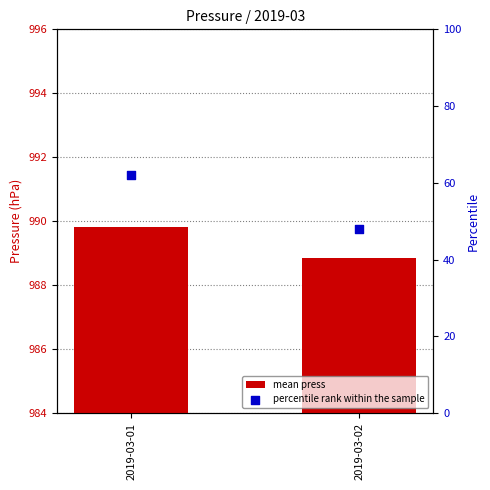

At how many categories does at least one series exceed 324?

2